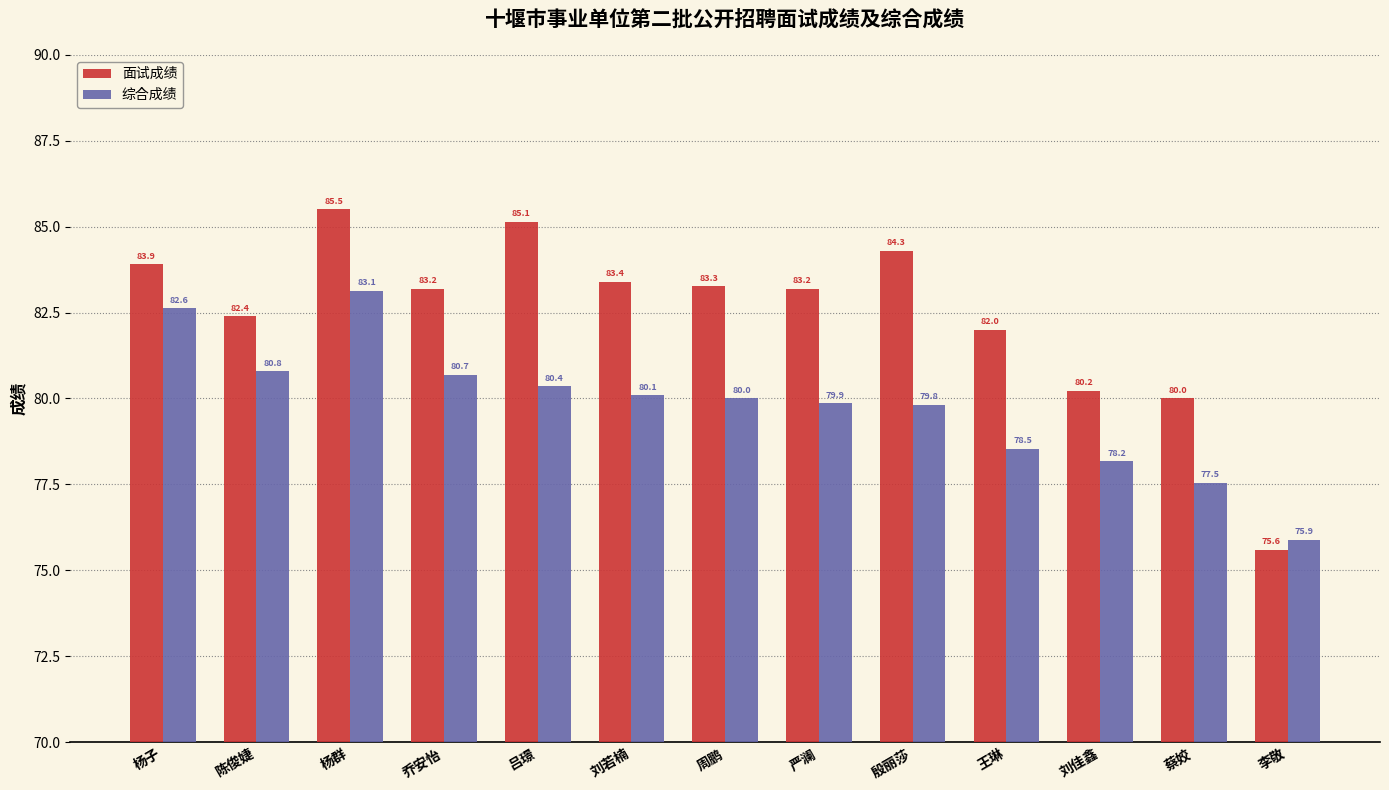

Rank the series by their maximum value, from highest to lowest.

面试成绩, 综合成绩